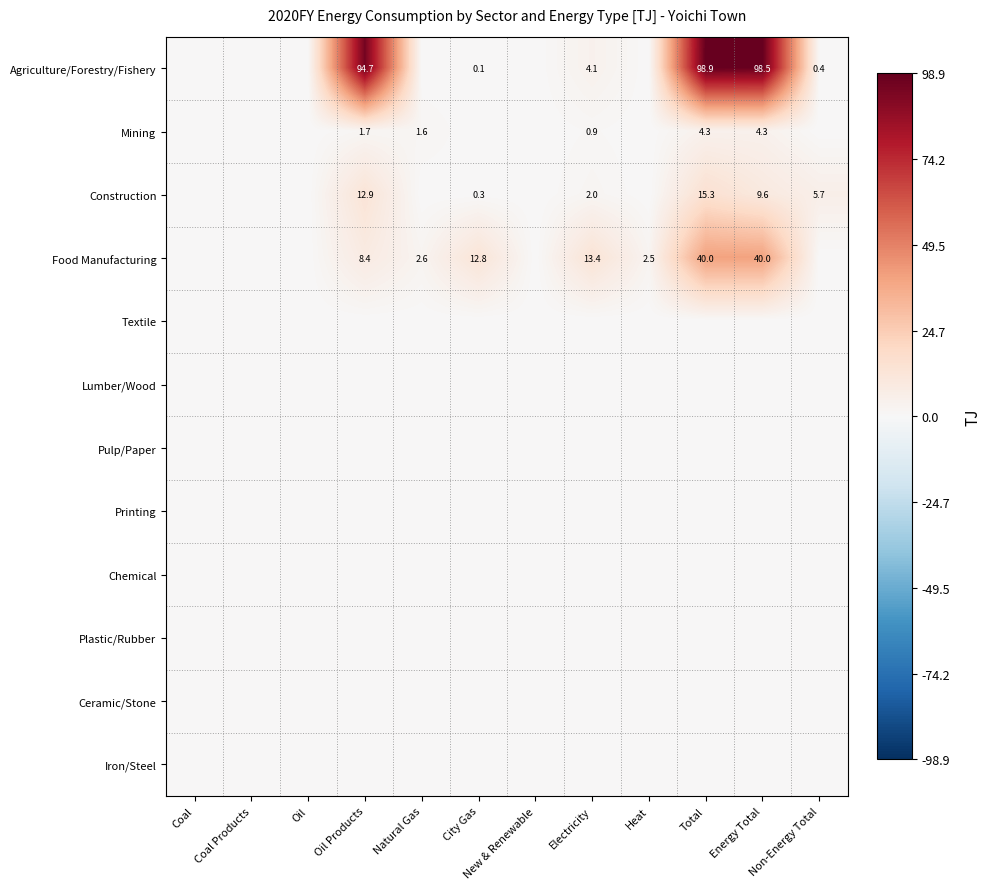

What is the spread (max minus min) of values at Electricity?

13.4